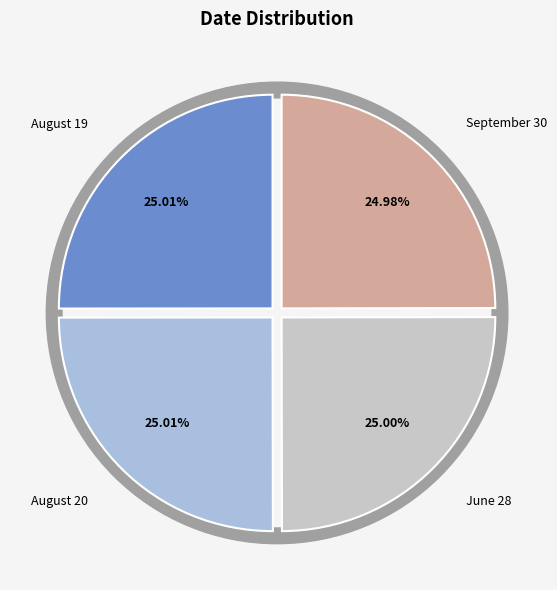

Rank the categories by value from lowest to highest.

September 30, June 28, August 19, August 20